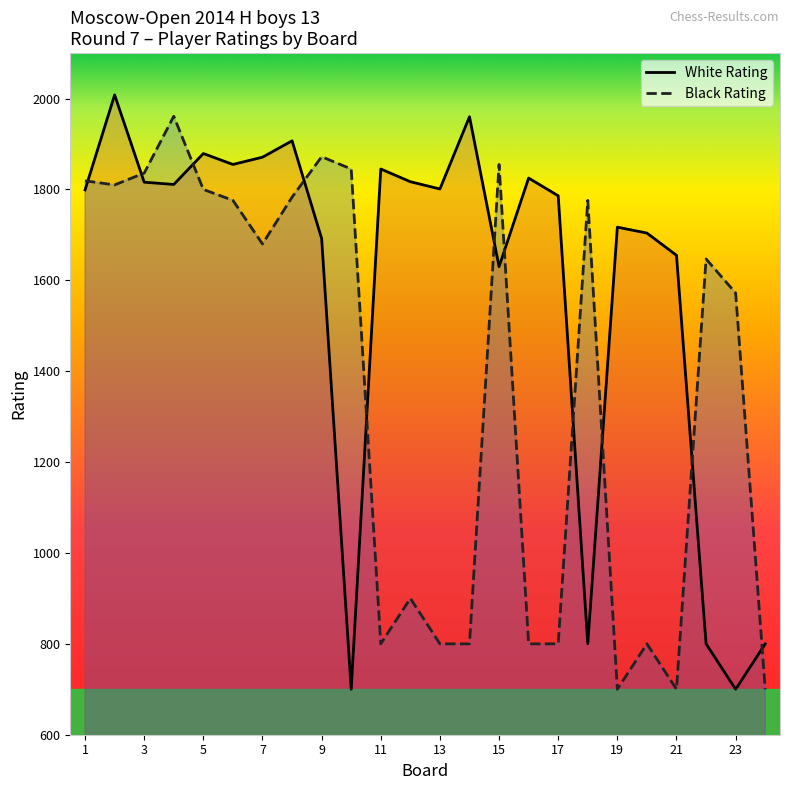

Where does the White Rating series first go above 1801?

2